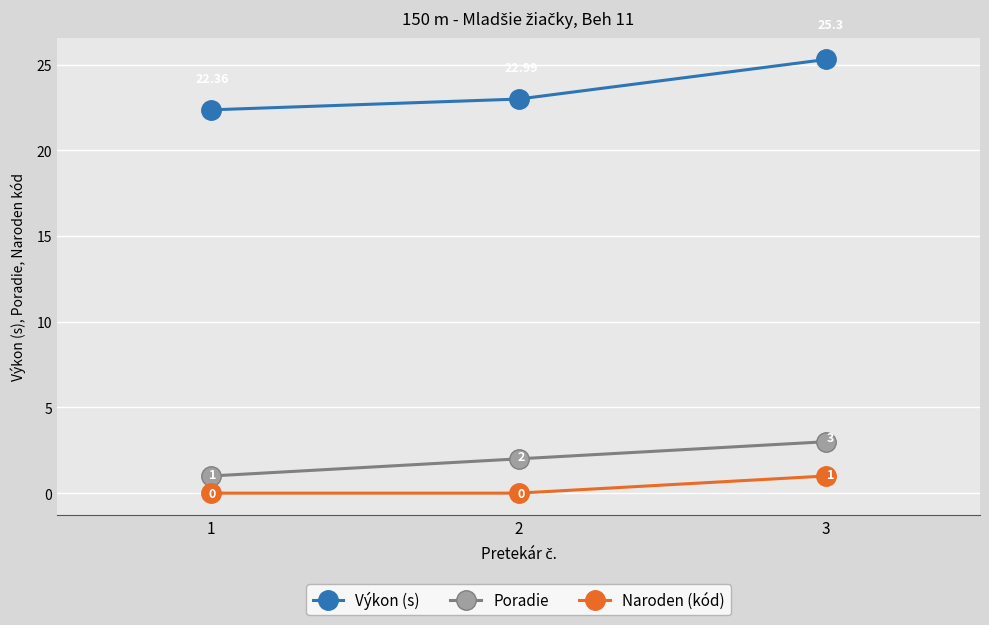

Which series has the widest spread of values?

Výkon (s)